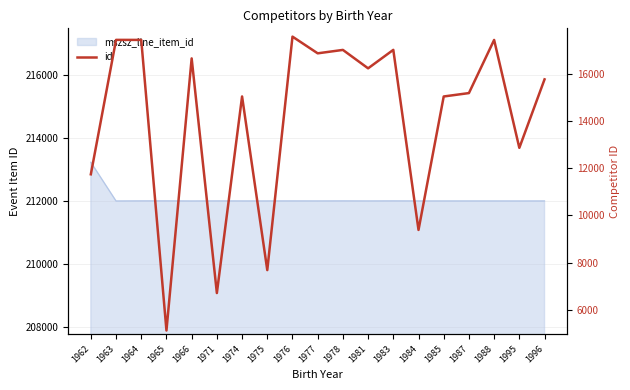

What is the minimum value shown in the chart?

5118